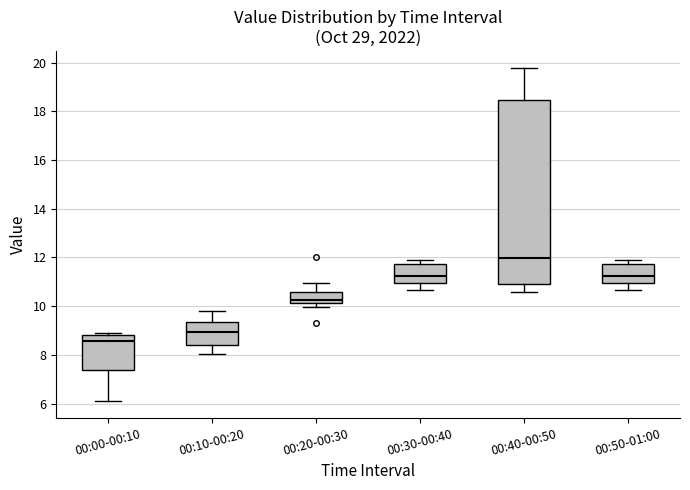

Which box's median line is the highest?

00:40-00:50